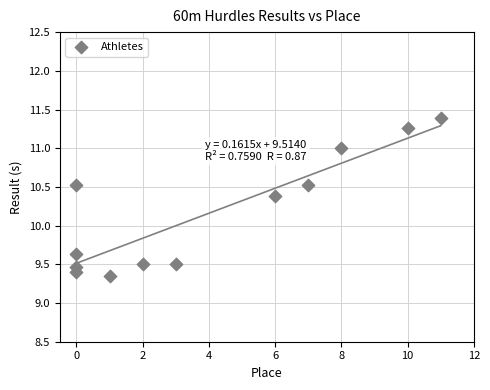

What is the range of Y values (max minus min)?

2.0